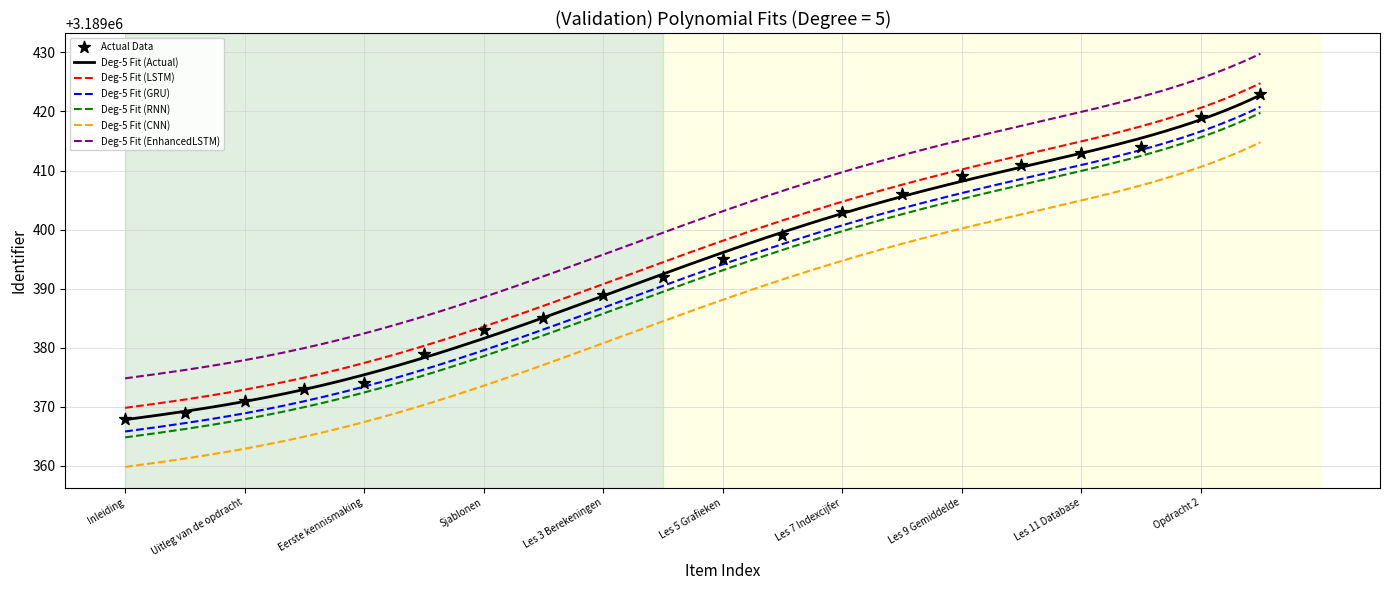

Which series contains the highest Y value?

Identifier (EnhancedLSTM)